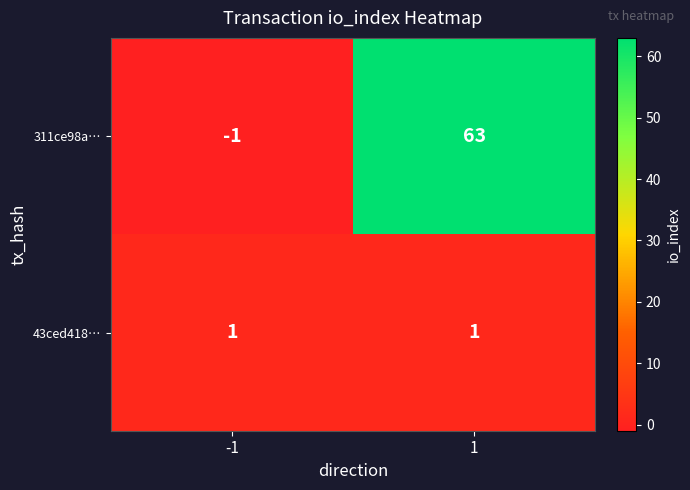

Which series has the largest total across all categories?

311ce98a…